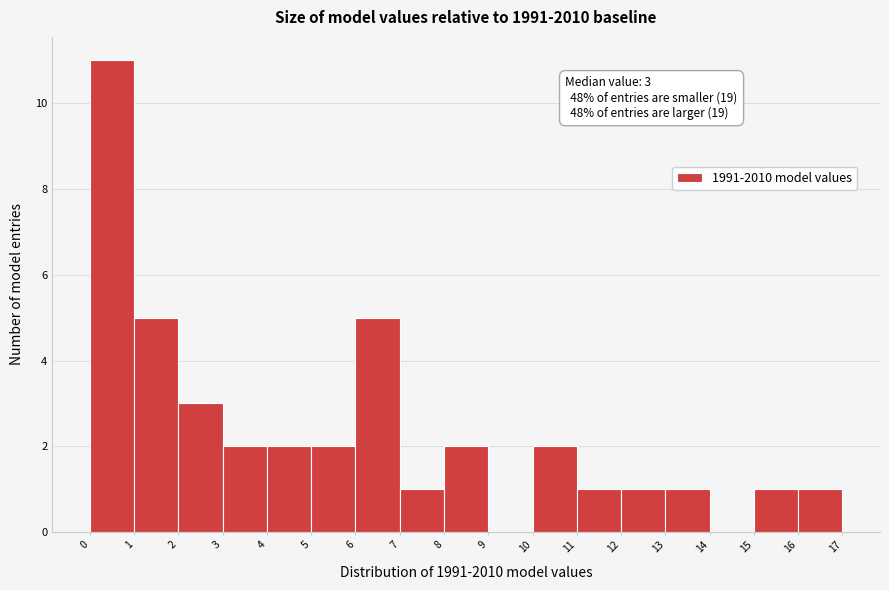

Which range on the x-axis has the tallest bar?

0 to 1